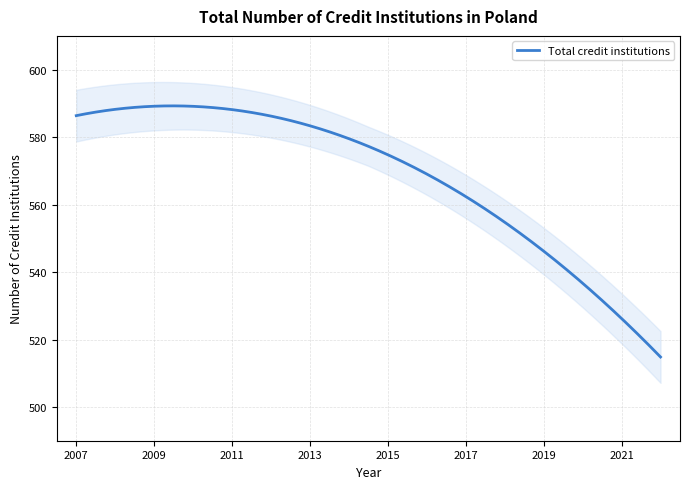

At which label does the data first exceed 577?

2007